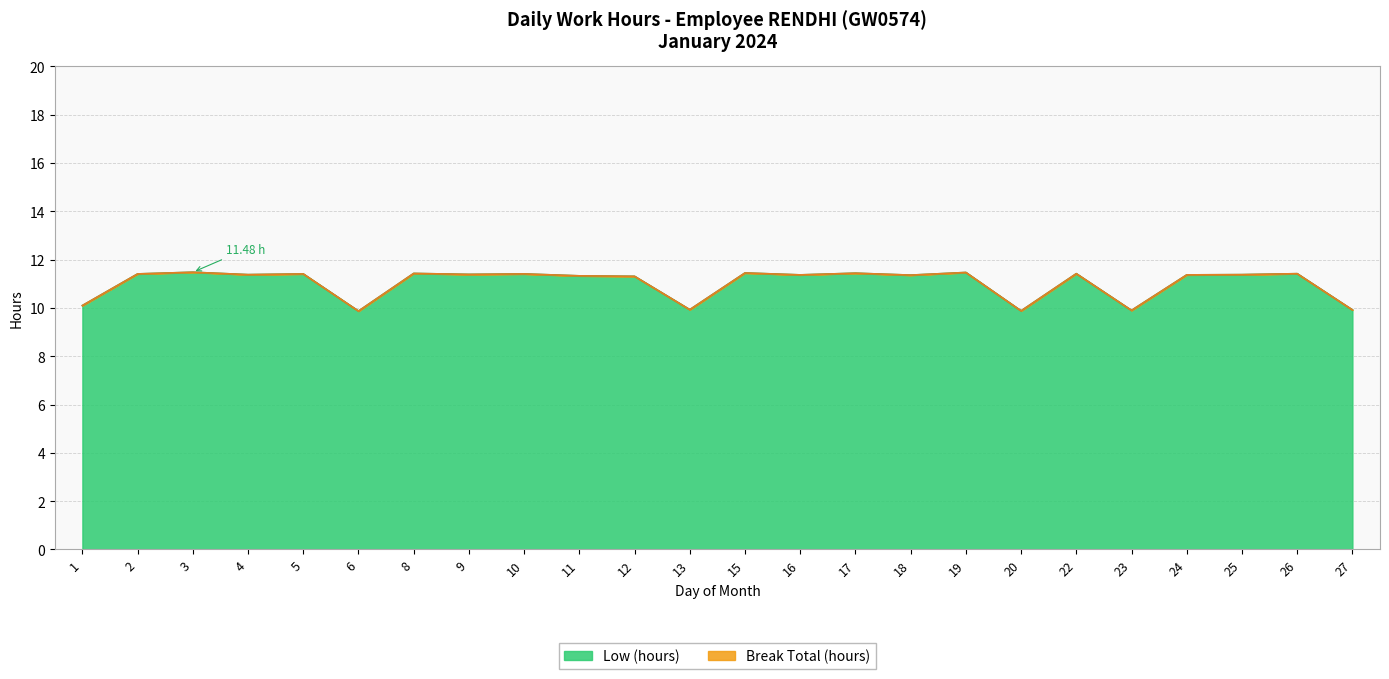

Rank the categories by value from highest to lowest.

3, 19, 15, 17, 8, 22, 26, 2, 5, 10, 9, 4, 25, 16, 24, 18, 11, 12, 1, 13, 27, 23, 20, 6